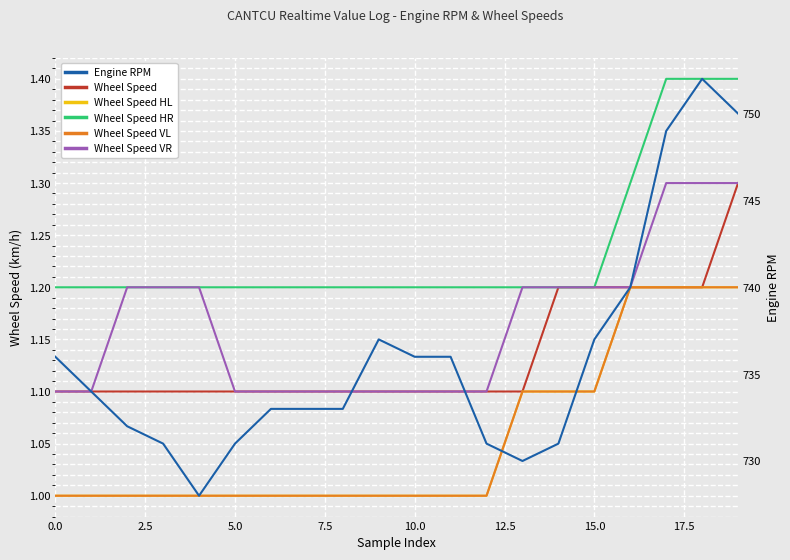

Rank the series at 16 from highest to lowest value.

Engine RPM, Wheel Speed HR, Wheel Speed, Wheel Speed HL, Wheel Speed VL, Wheel Speed VR